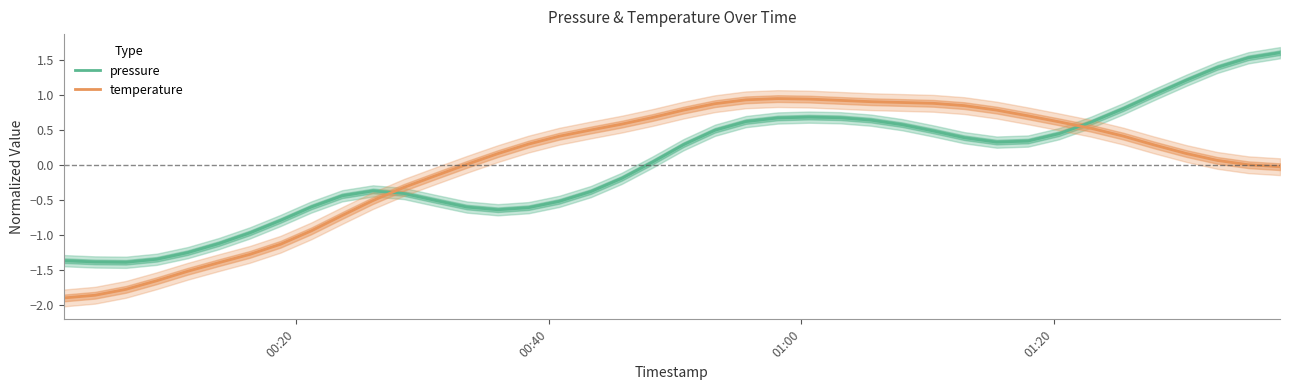

True or false: temperature has more than 1 points higher than both neighbors.

False